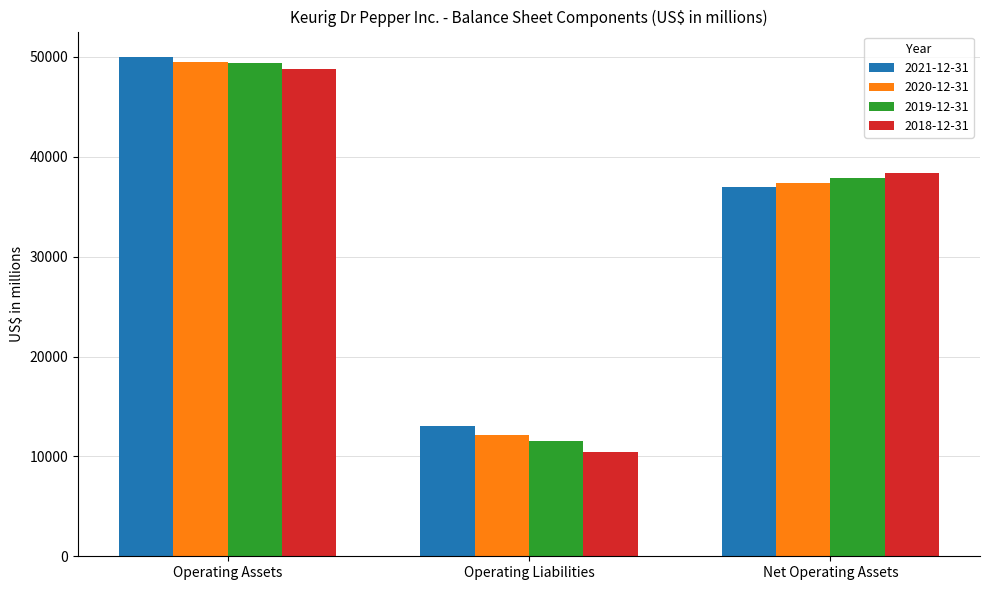

True or false: 2019-12-31 has a value of 11531 at Operating Liabilities.

True